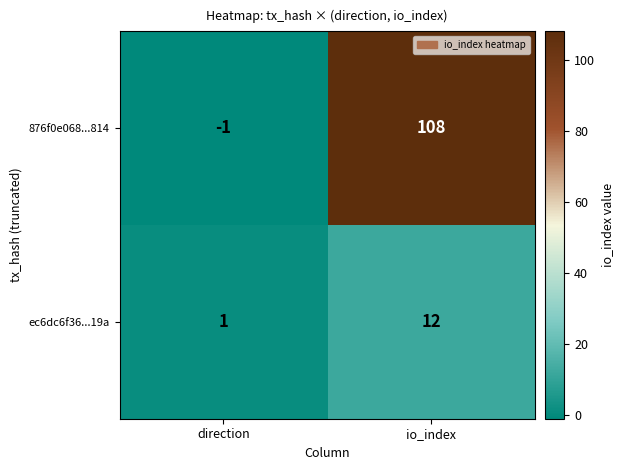

What is the spread (max minus min) of values at io_index?

96